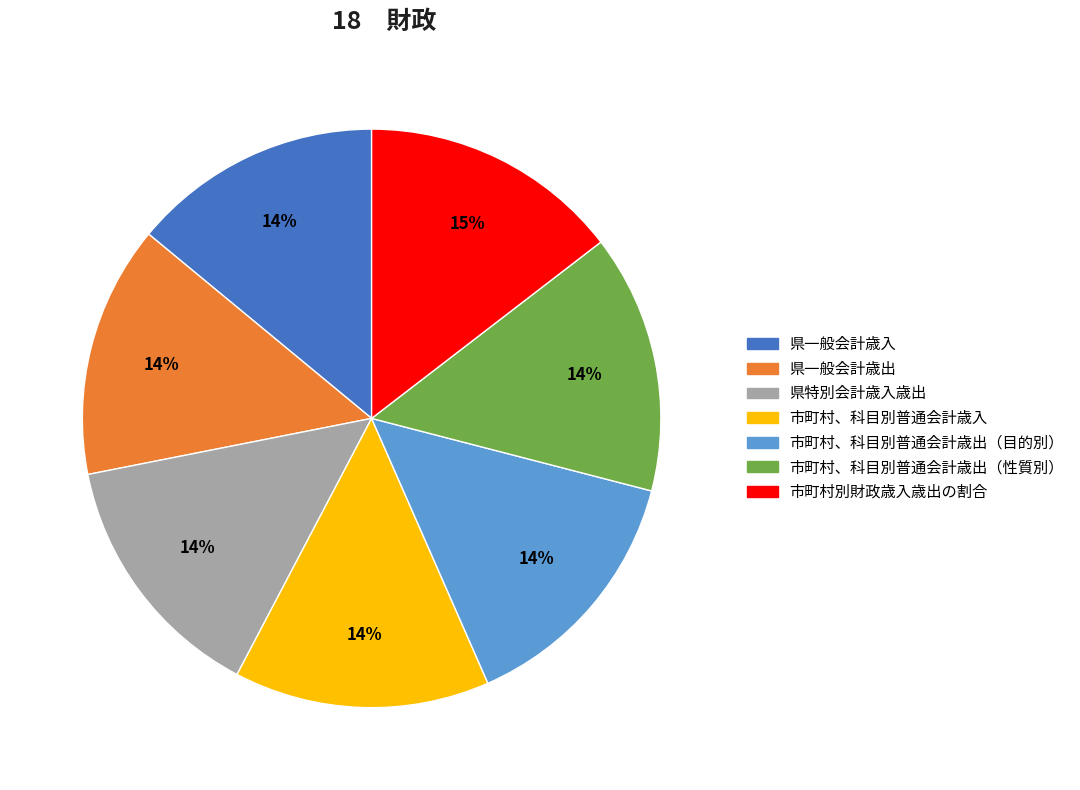

Is it true that 市町村別財政歳入歳出の割合 is 21% of the pie?

False